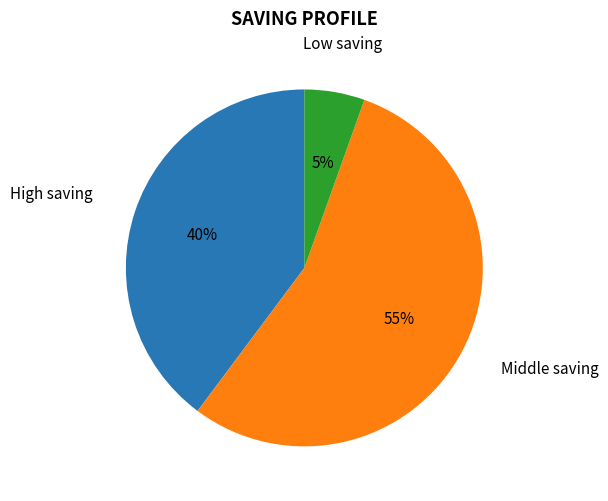

Does any single category account for the majority?

Yes